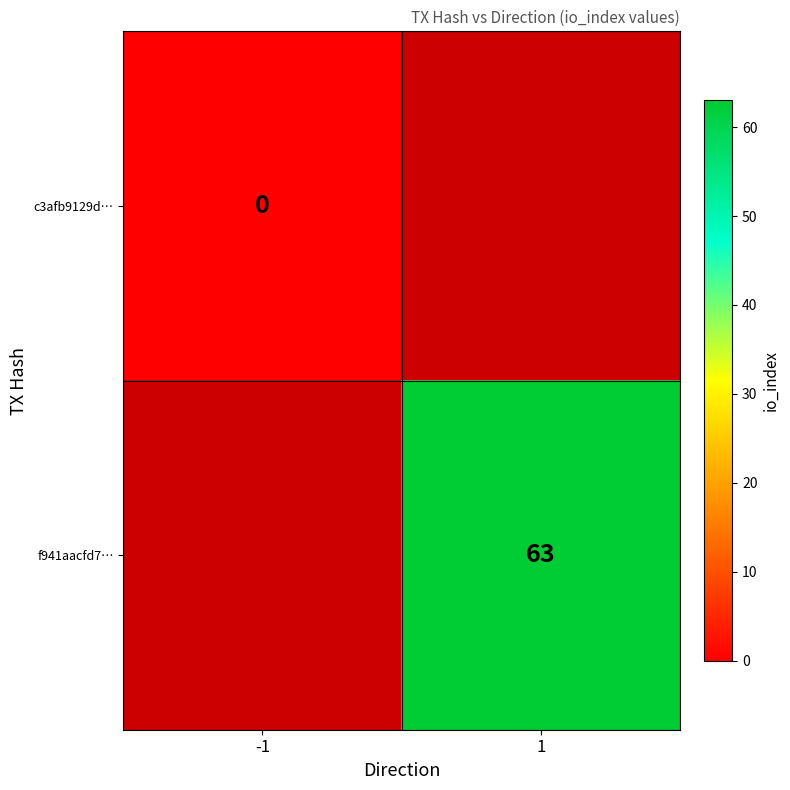

Is the value of f941aacfd7… at 1 greater than the value of c3afb9129d… at -1?

Yes